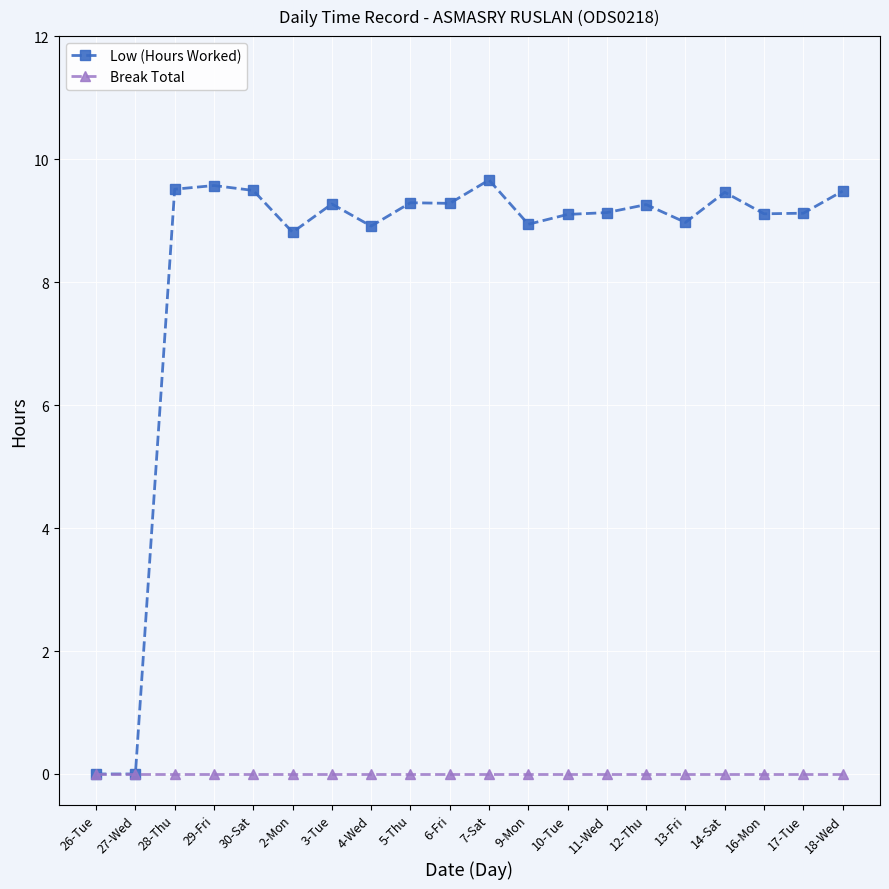

List the series in order of their peak value, lowest first.

Break Total, Low (Hours Worked)